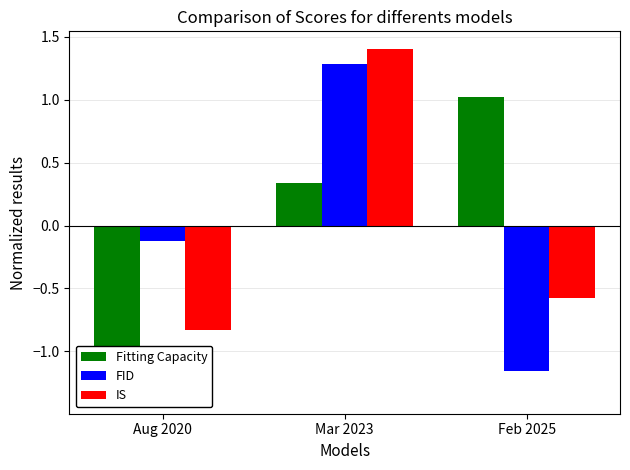

What is the value of the Fitting Capacity bar at the 2nd from the left?

0.3